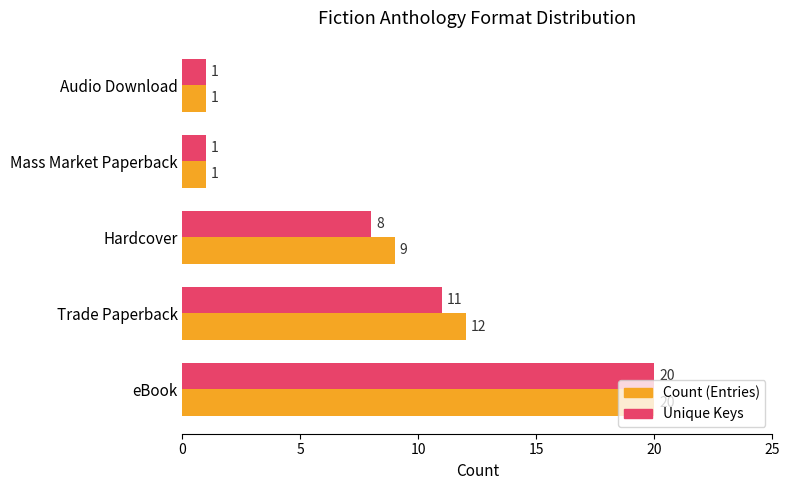

What is the difference between the maximum and second lowest values in the Unique Keys series?

19